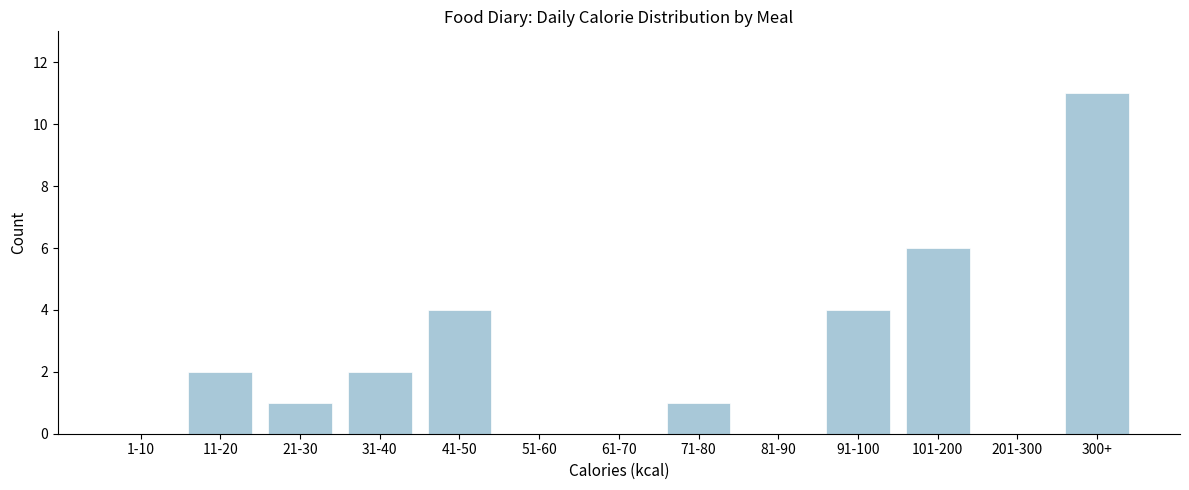

Reading left to right, list all the values displayed in this chart.

1-10=0	11-20=2	21-30=1	31-40=2	41-50=4	51-60=0	61-70=0	71-80=1	81-90=0	91-100=4	101-200=6	201-300=0	300+=11